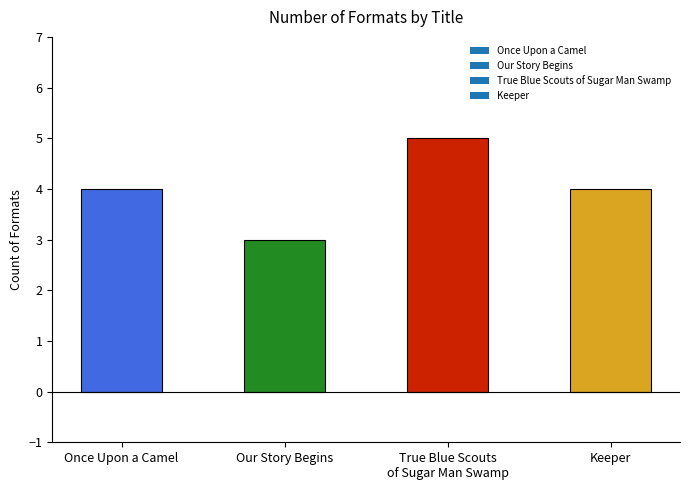

Reading left to right, transcribe all the data shown in this chart.

4	3	5	4